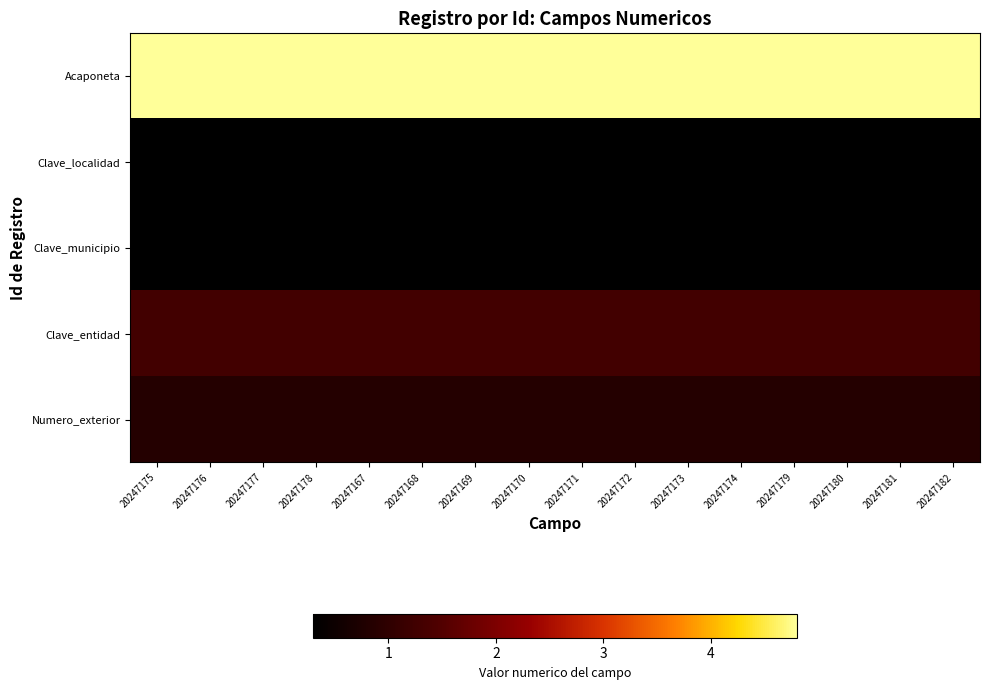

Reading left to right, what are all the values shown in this chart?

Acaponeta: 20247175=4.8	20247176=4.8	20247177=4.8	20247178=4.8	20247167=4.8	20247168=4.8	20247169=4.8	20247170=4.8	20247171=4.8	20247172=4.8	20247173=4.8	20247174=4.8	20247179=4.8	20247180=4.8	20247181=4.8	20247182=4.8
Clave_localidad: 20247175=0.3	20247176=0.3	20247177=0.3	20247178=0.3	20247167=0.3	20247168=0.3	20247169=0.3	20247170=0.3	20247171=0.3	20247172=0.3	20247173=0.3	20247174=0.3	20247179=0.3	20247180=0.3	20247181=0.3	20247182=0.3
Clave_municipio: 20247175=0.3	20247176=0.3	20247177=0.3	20247178=0.3	20247167=0.3	20247168=0.3	20247169=0.3	20247170=0.3	20247171=0.3	20247172=0.3	20247173=0.3	20247174=0.3	20247179=0.3	20247180=0.3	20247181=0.3	20247182=0.3
Clave_entidad: 20247175=1.3	20247176=1.3	20247177=1.3	20247178=1.3	20247167=1.3	20247168=1.3	20247169=1.3	20247170=1.3	20247171=1.3	20247172=1.3	20247173=1.3	20247174=1.3	20247179=1.3	20247180=1.3	20247181=1.3	20247182=1.3
Numero_exterior: 20247175=0.8	20247176=0.8	20247177=0.8	20247178=0.8	20247167=0.8	20247168=0.8	20247169=0.8	20247170=0.8	20247171=0.8	20247172=0.8	20247173=0.8	20247174=0.8	20247179=0.8	20247180=0.8	20247181=0.8	20247182=0.8